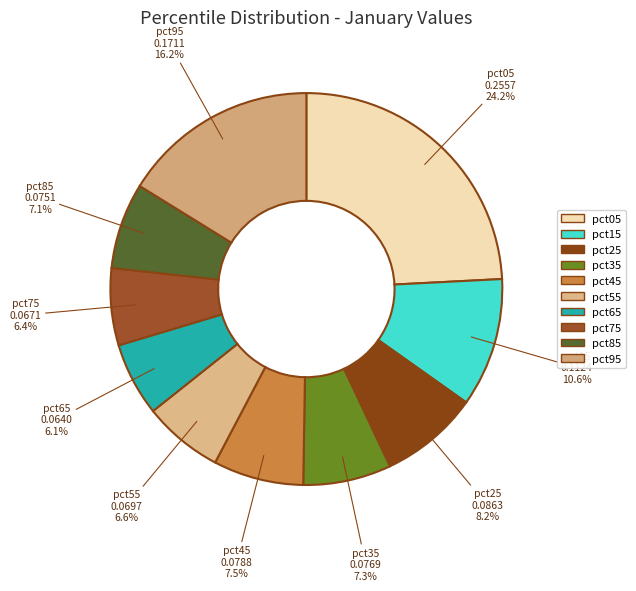

Combined, what portion of the pie is pct05 and pct65?

30.2%